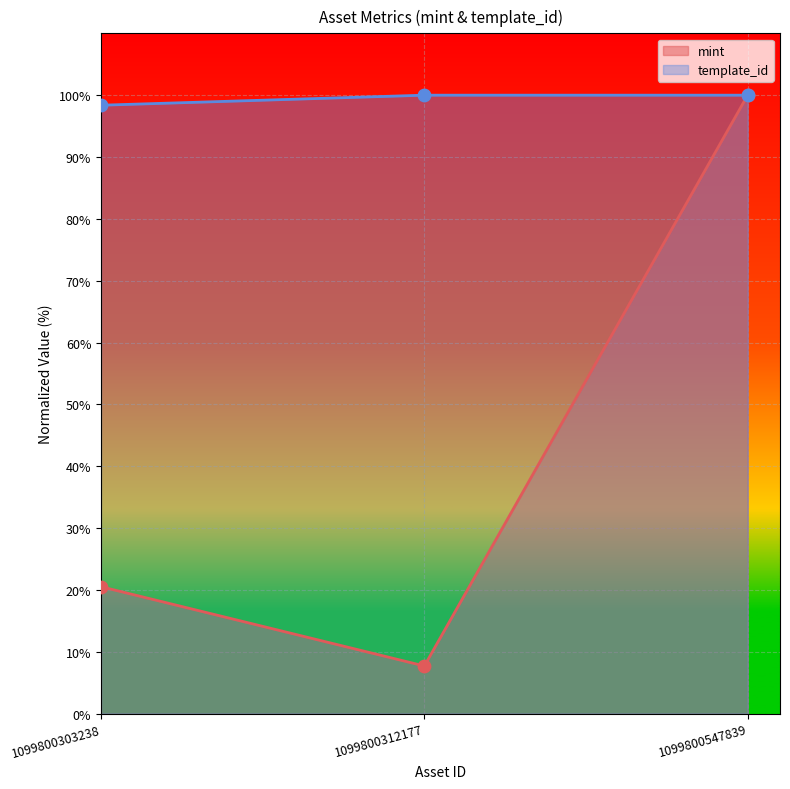

At how many categories does at least one series exceed 98?

3